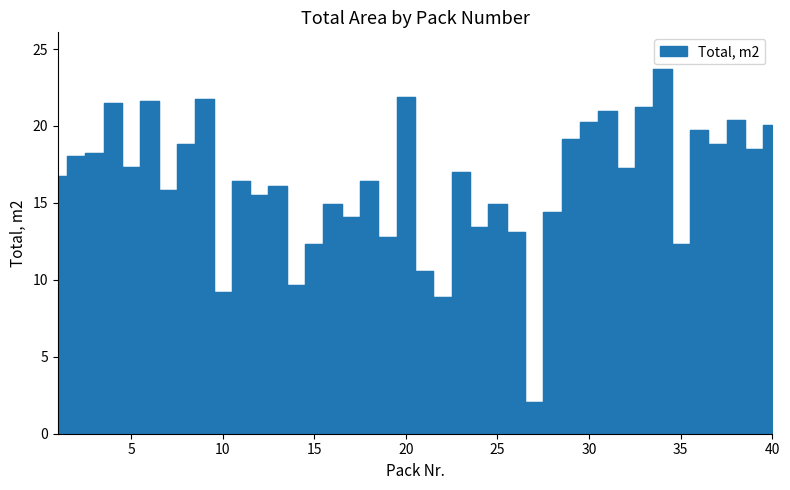

At which category does the chart reach its minimum across all series?

27